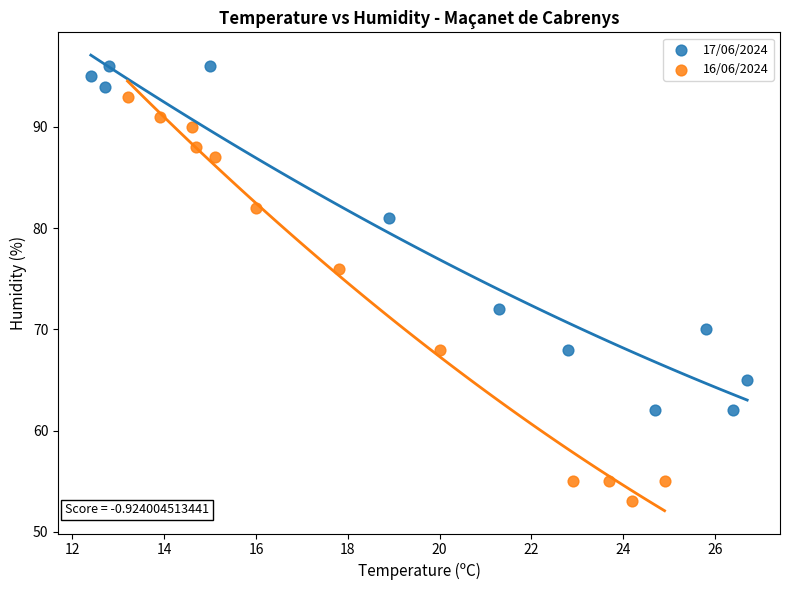

Which series has the largest Y range (max minus min)?

16/06/2024